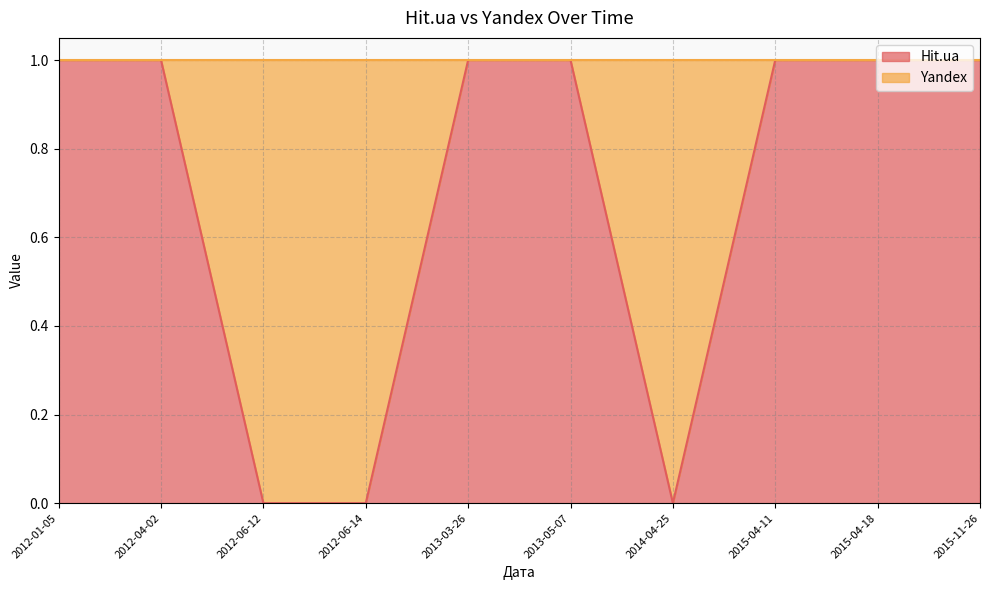

True or false: Yandex and Hit.ua intersect in this chart.

True